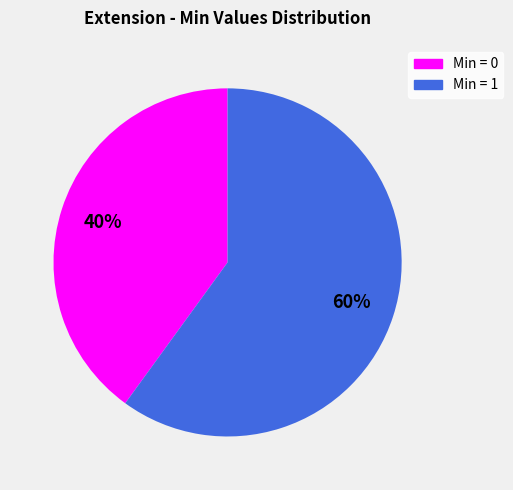

To the nearest percent, what is the average slice percentage?

50%